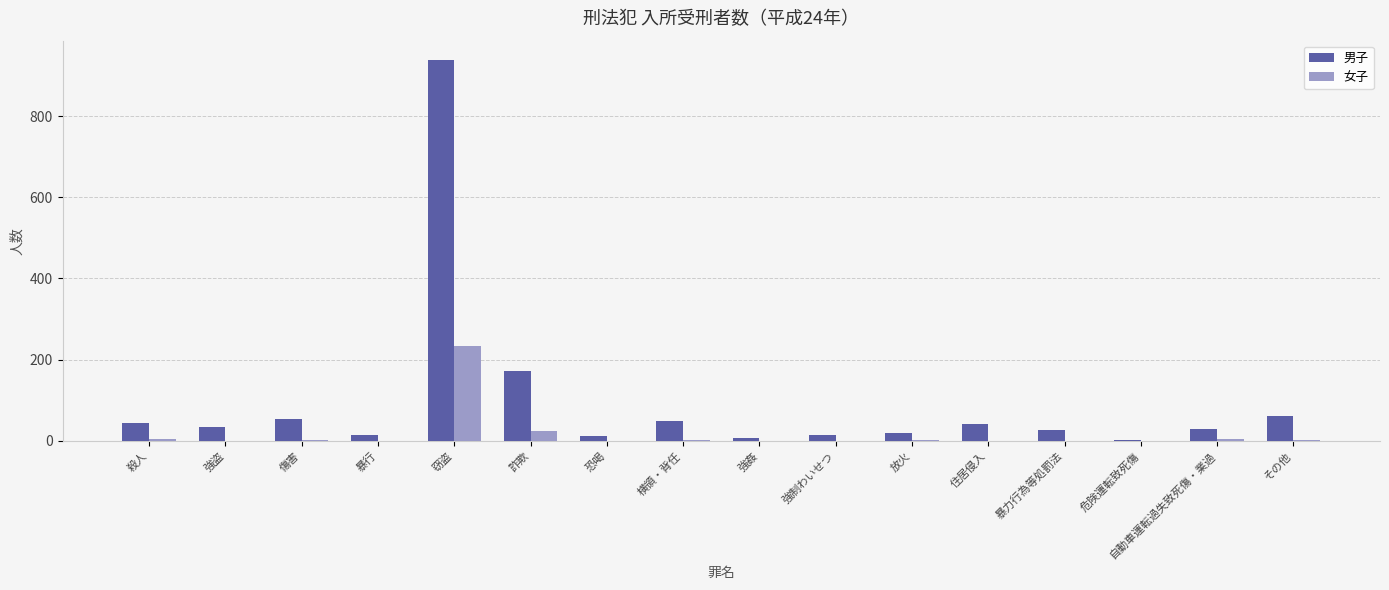

Where is 女子 nearest to the value 117?

詐欺